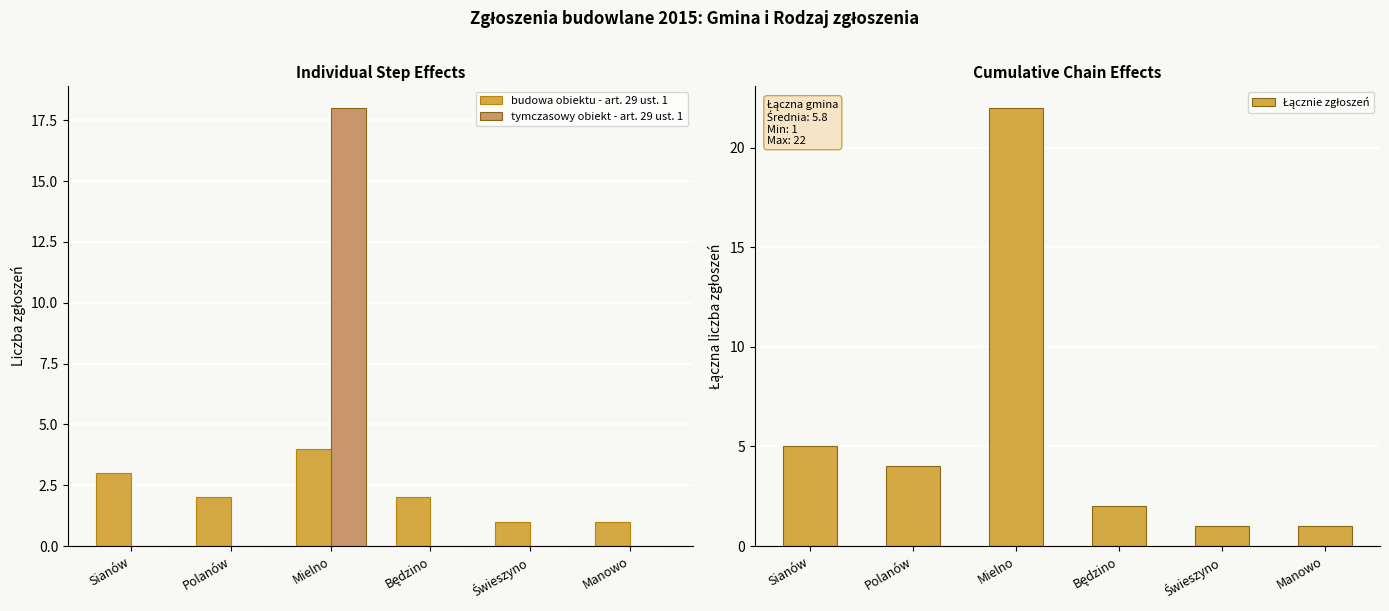

Rank the series by their maximum value, from lowest to highest.

budowa obiektu - art. 29 ust. 1, tymczasowy obiekt - art. 29 ust. 1, Łącznie zgłoszeń